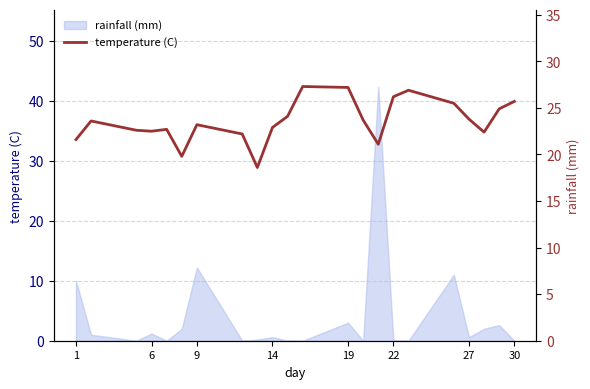

How many lines are shown in the chart?

1